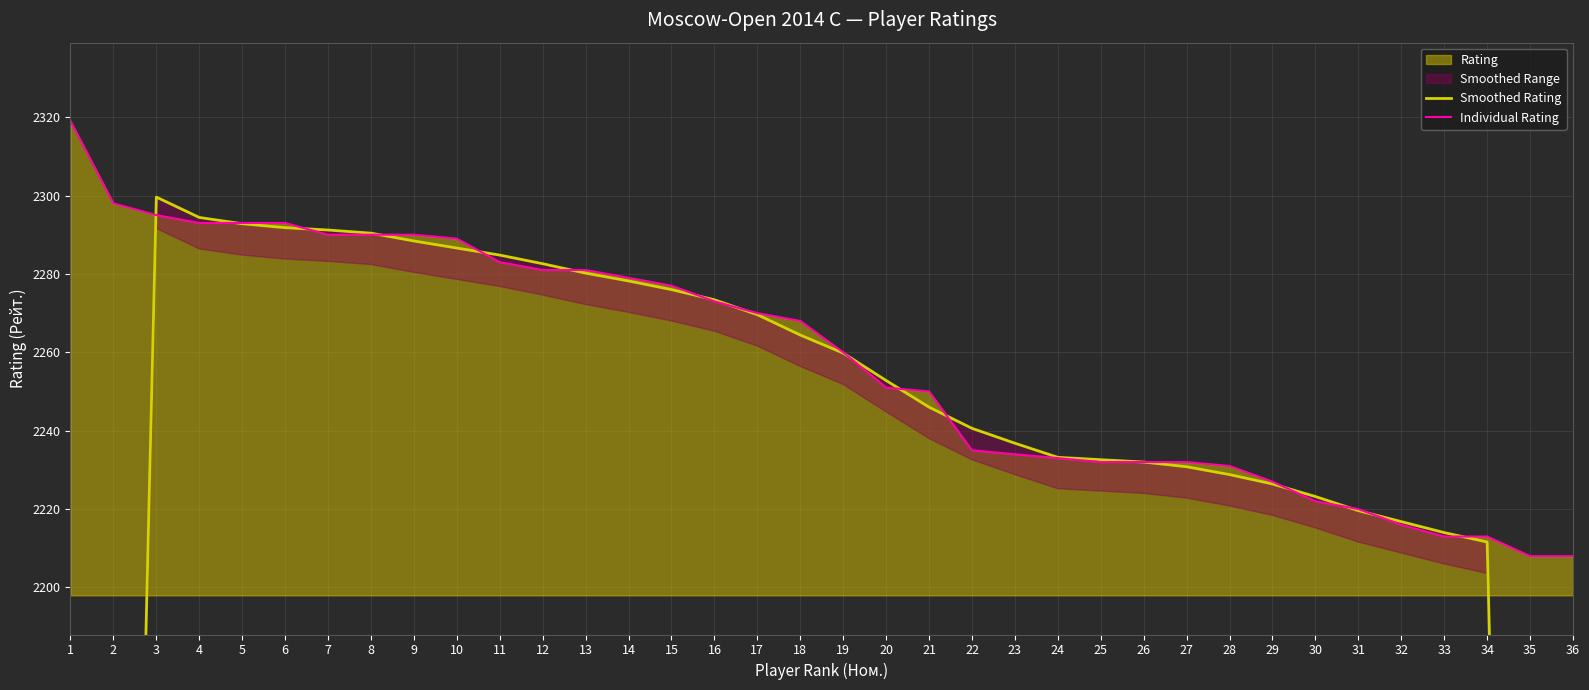

Is it true that Individual Rating equals 3910.1 at 26?

False